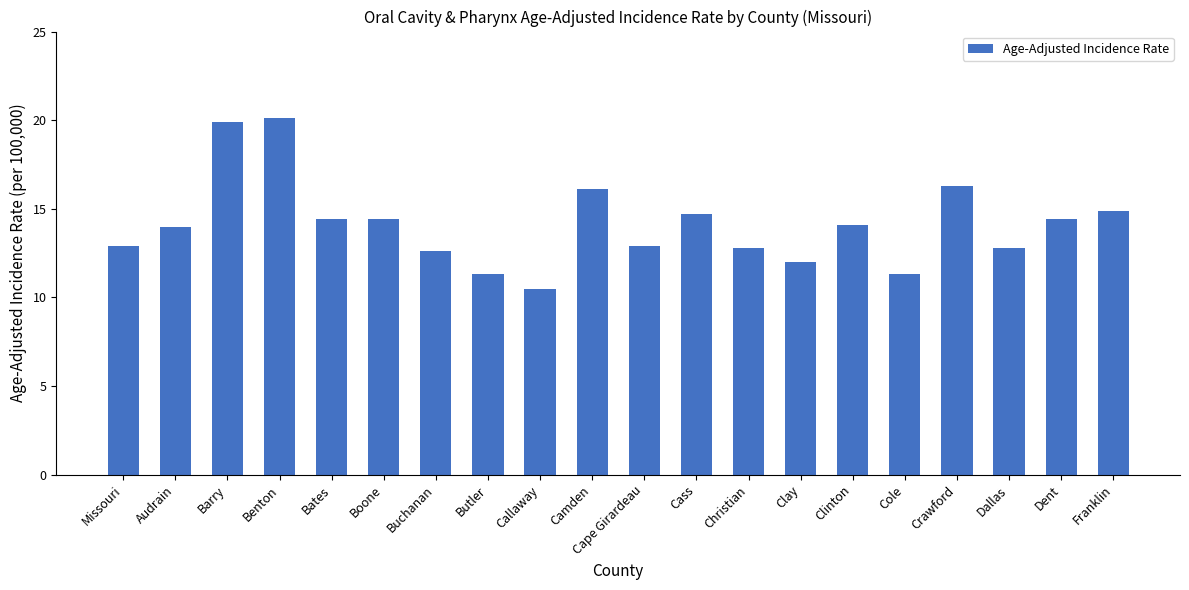

How many categories are shown in the chart?

20